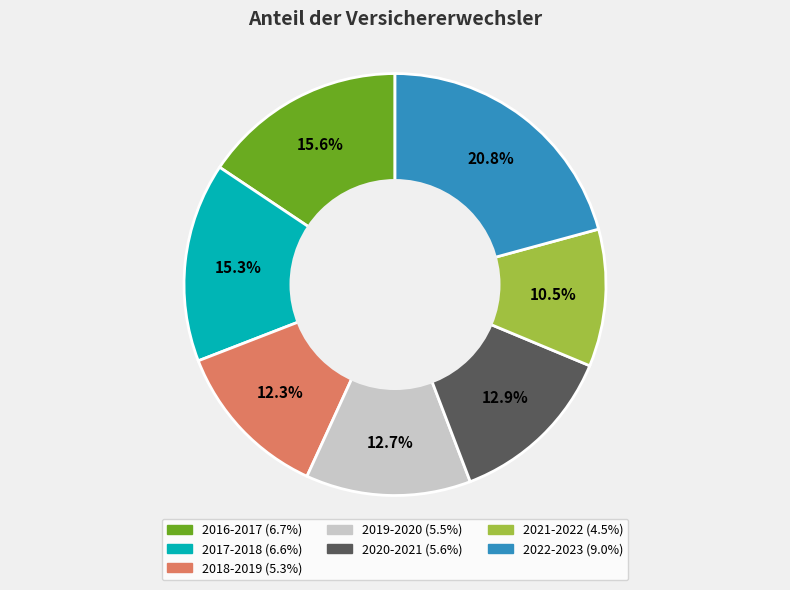

Which category has the smallest portion of the pie?

2021-2022